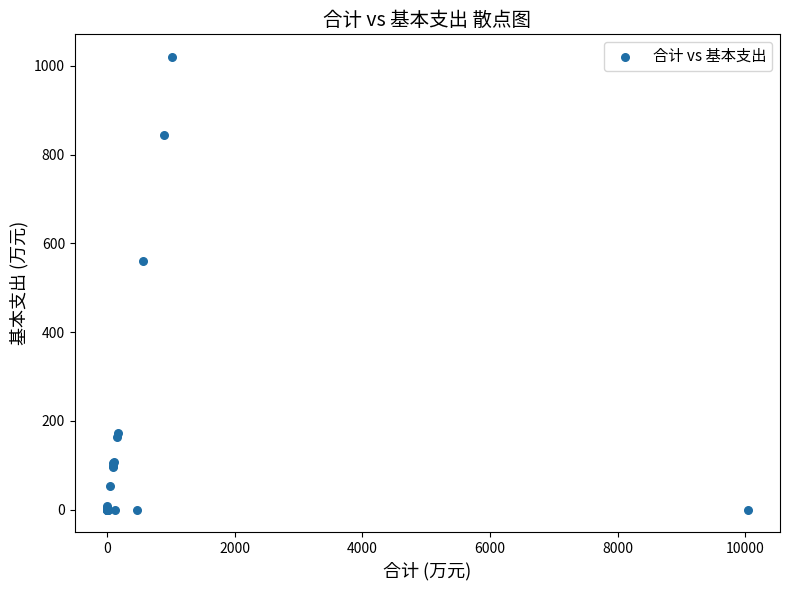

What Y value in the scatter plot is closest to 510?

559.6